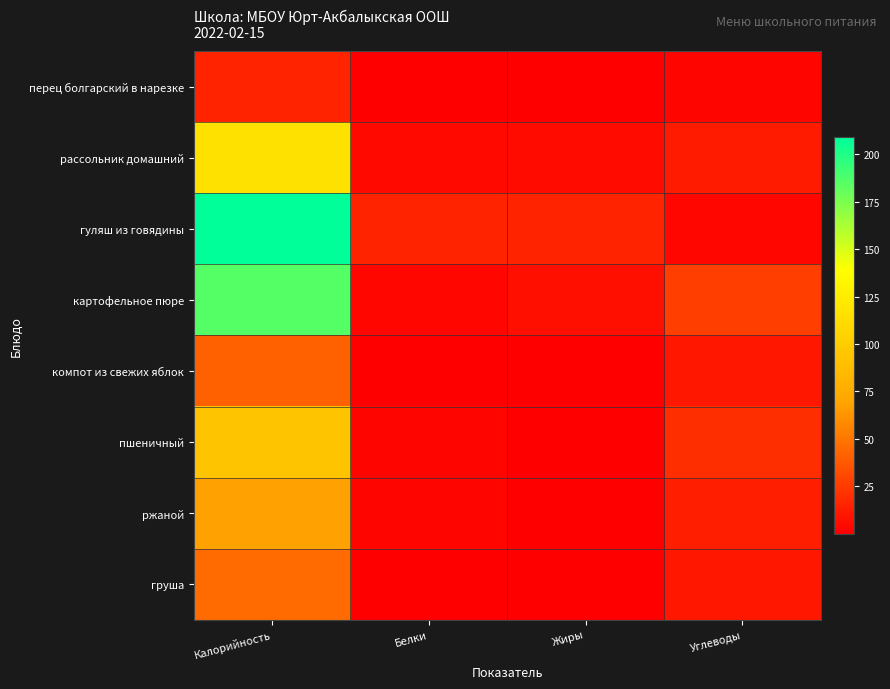

Reading left to right, transcribe all the data shown in this chart.

перец болгарский в нарезке: Калорийность=15.4	Белки=0.8	Жиры=0.1	Углеводы=2.9
рассольник домашний: Калорийность=116.1	Белки=4.6	Жиры=5.7	Углеводы=11.6
гуляш из говядины: Калорийность=208.9	Белки=15.3	Жиры=14.9	Углеводы=3.5
картофельное пюре: Калорийность=185.8	Белки=4.1	Жиры=7.1	Углеводы=26.4
компот из свежих яблок: Калорийность=41.6	Белки=0.2	Жиры=0.1	Углеводы=9.9
пшеничный: Калорийность=93.8	Белки=3.0	Жиры=0.3	Углеводы=19.7
ржаной: Калорийность=68.3	Белки=2.6	Жиры=0.5	Углеводы=13.4
груша: Калорийность=45.5	Белки=0.4	Жиры=0.3	Углеводы=10.3